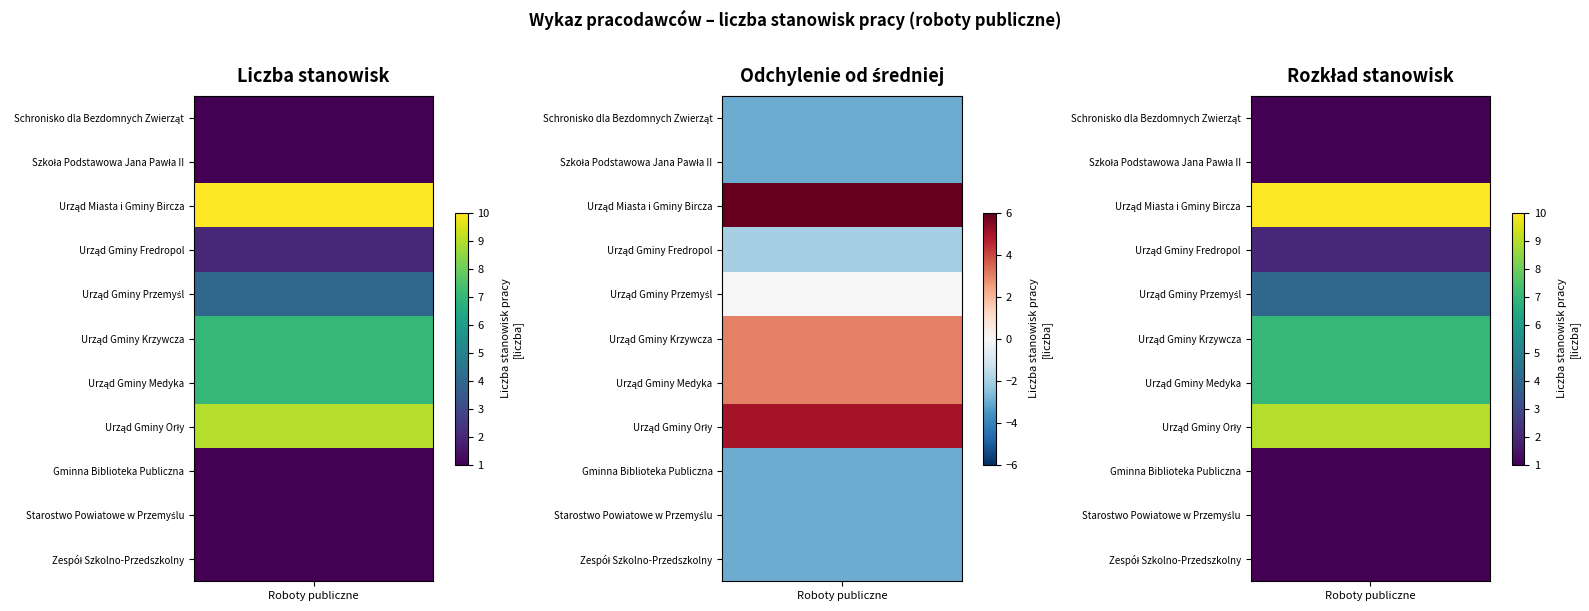

The value at 9 is 1. True or false?

True